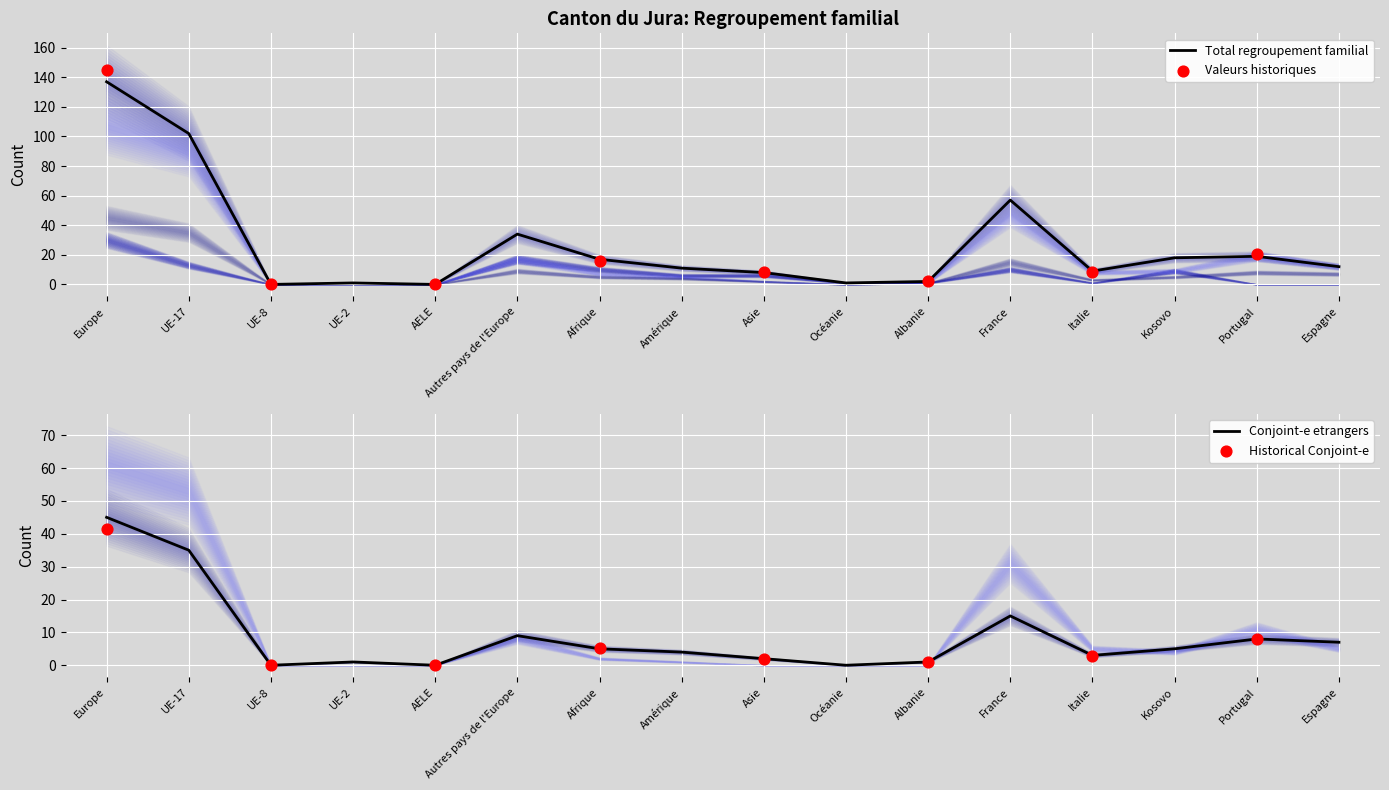

Which series contains the lowest Y value?

Total regroupement familial